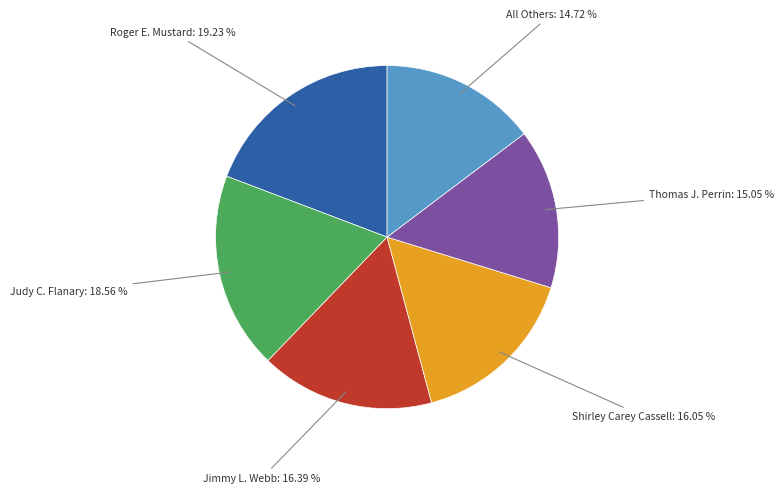

Is there any slice that represents more than half of the pie?

No